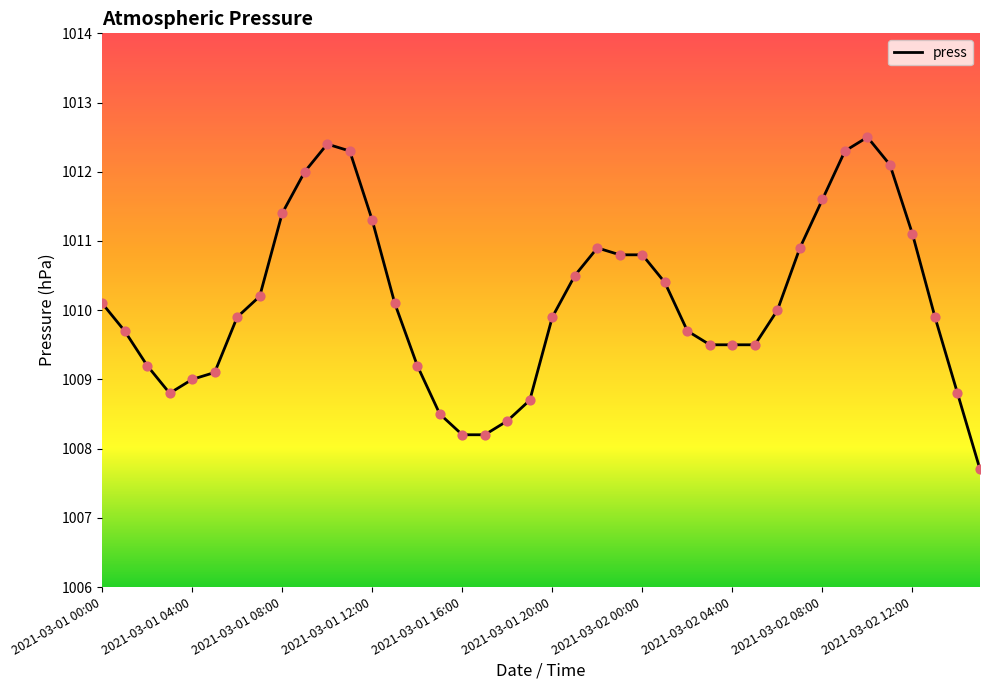

What is the difference between the maximum and minimum values?

4.8